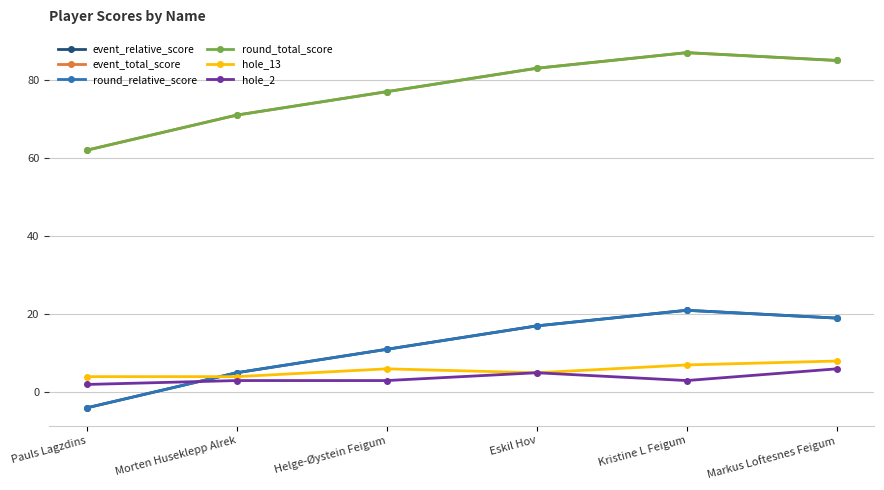

Which category has the highest value across all series?

Kristine L Feigum